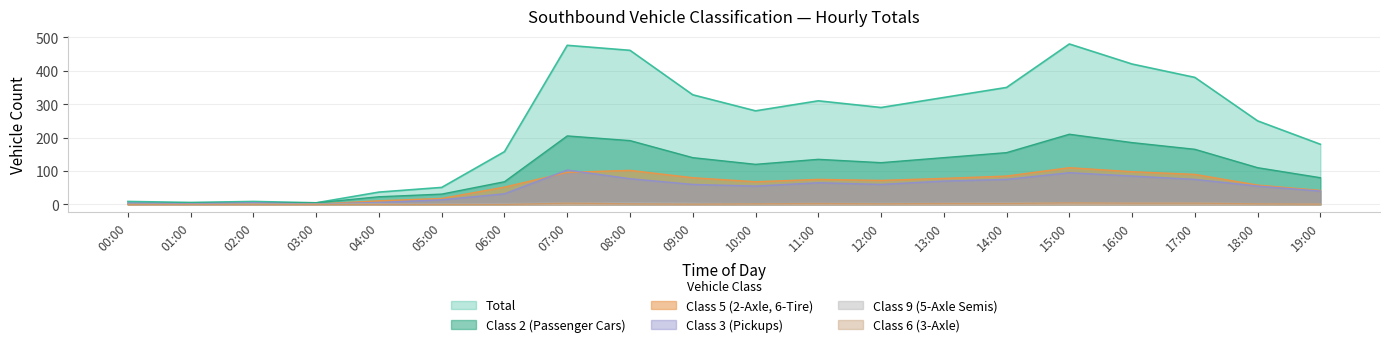

What is the difference between the maximum and minimum values in the Class5 series?

110